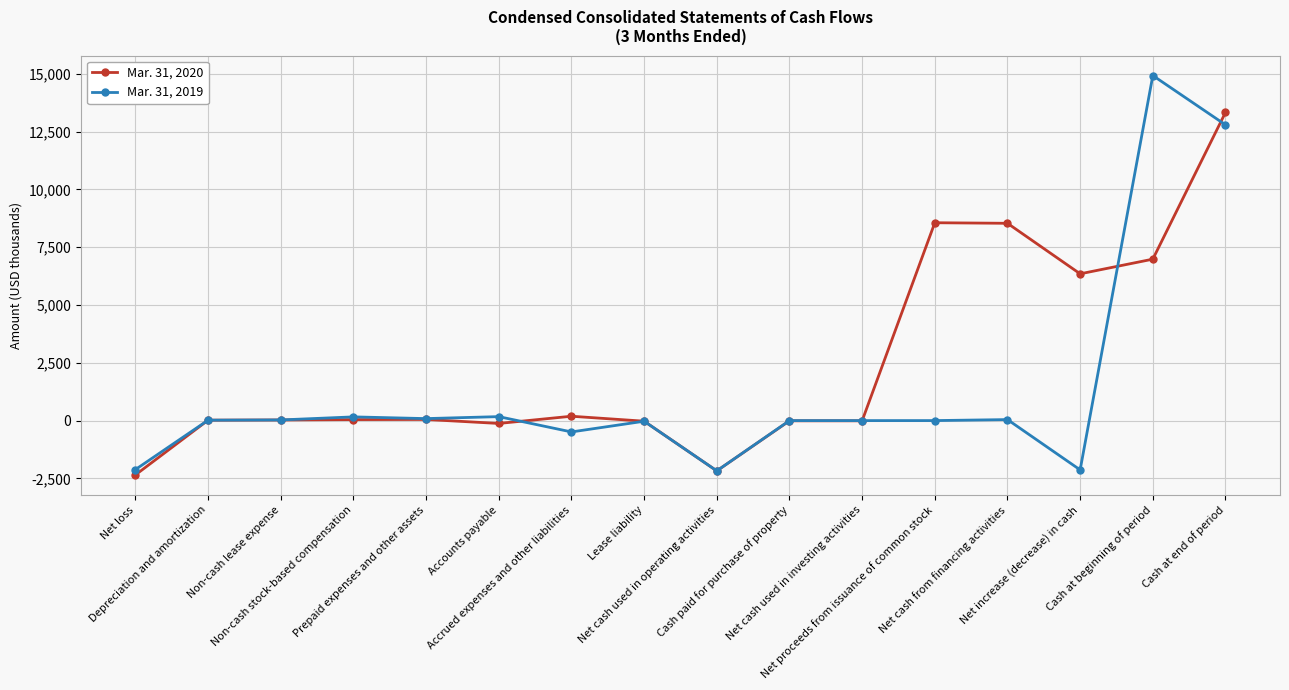

What is the maximum value for Mar. 31, 2020?

13334